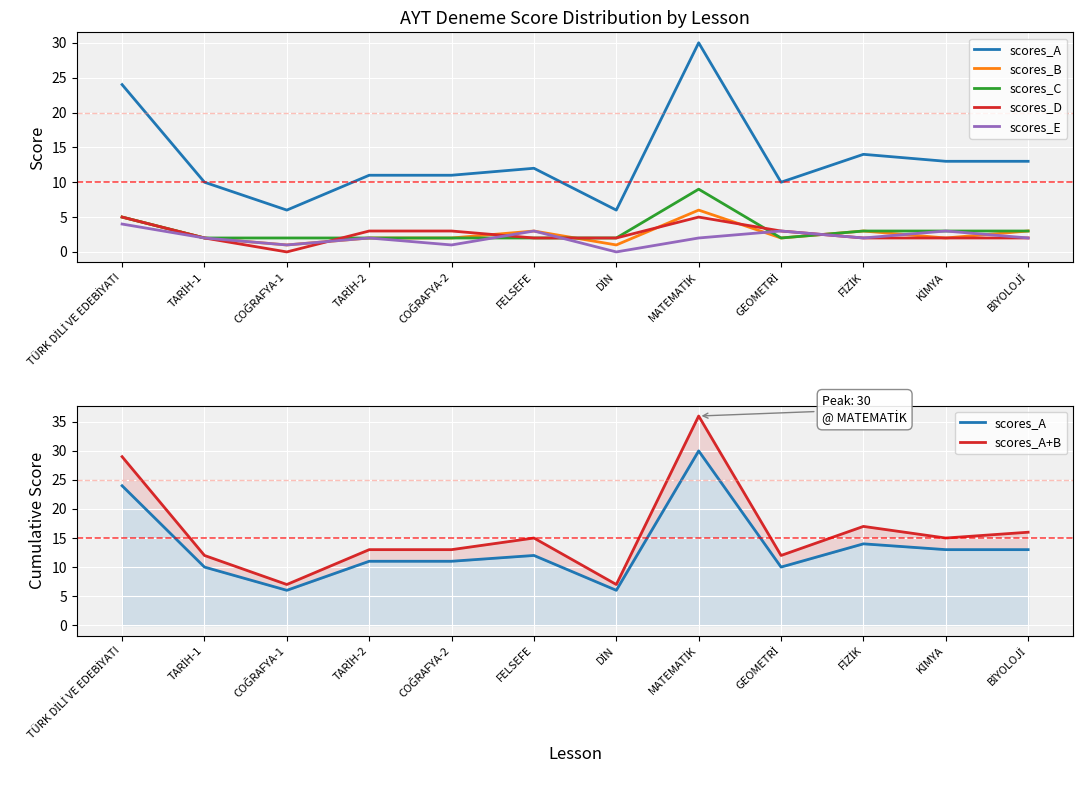

How many categories are shown in the chart?

12